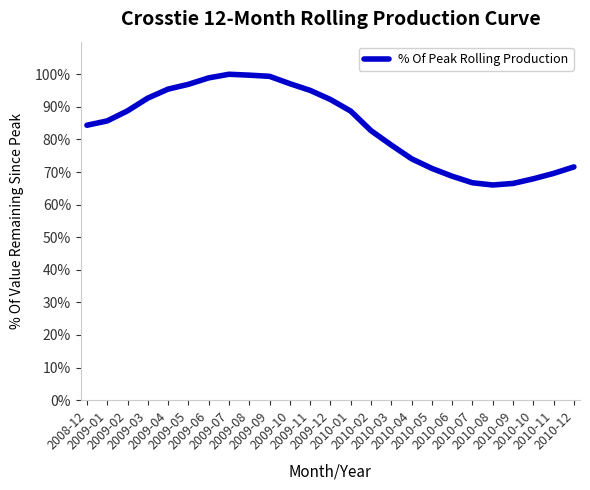

What position from the left is 2010-10?

23